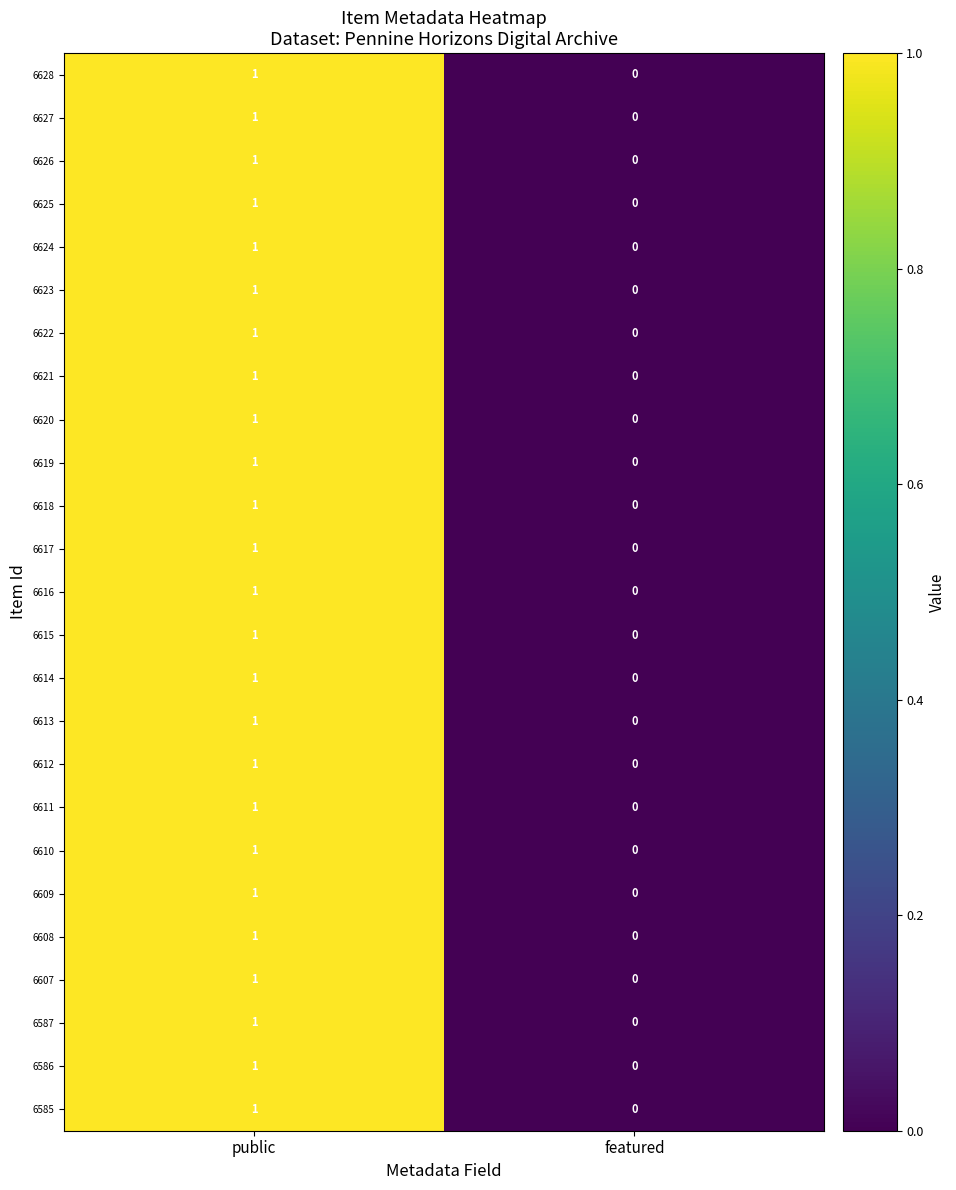

Is the value of 6627 at featured greater than the value of 6586 at public?

No